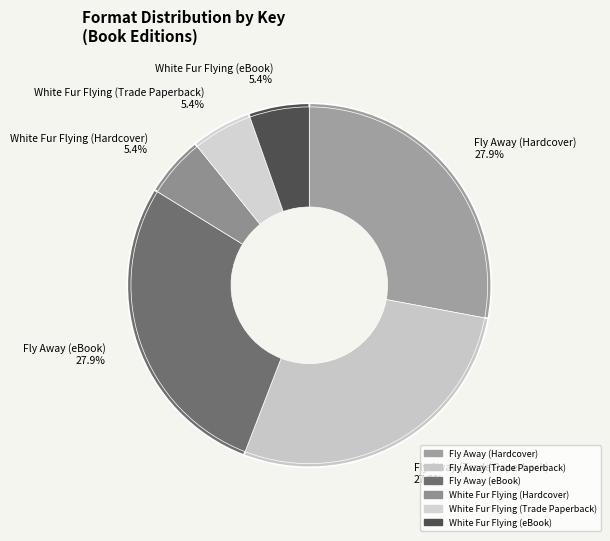

Approximately how many times larger is the value at Fly Away (eBook) compared to White Fur Flying (eBook)?

5.2